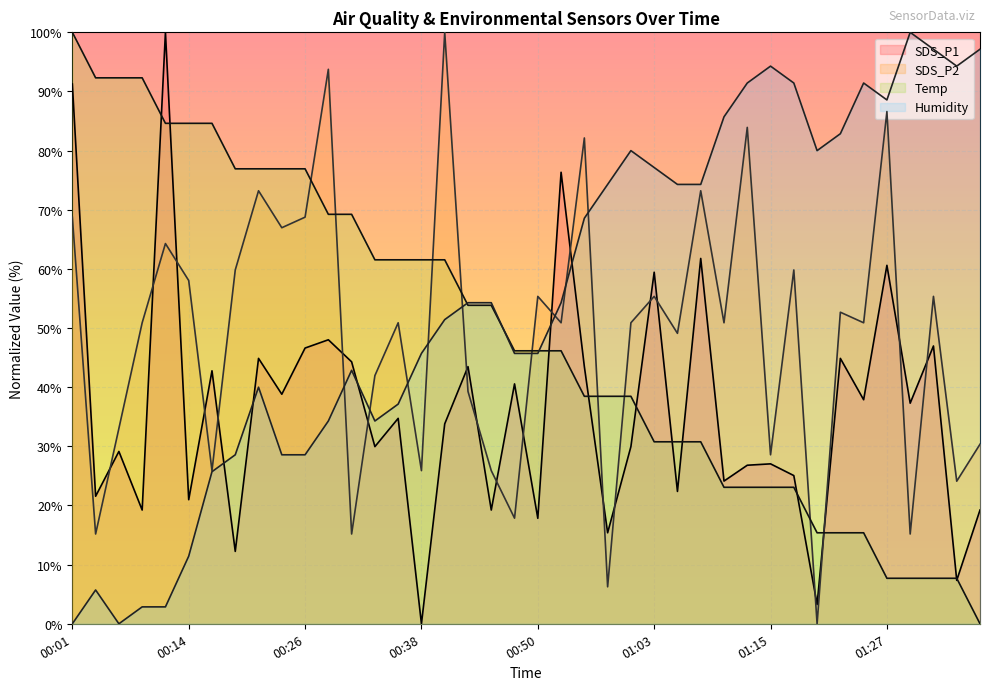

What is the label of the 6th point from the left?

00:14